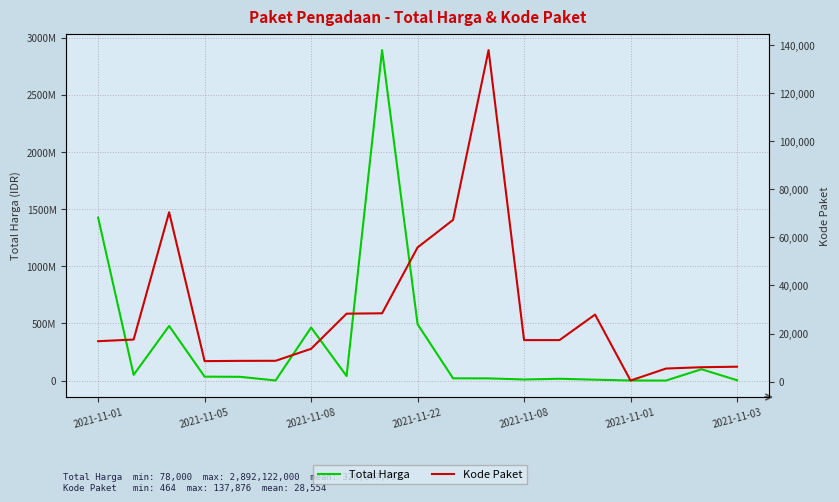

Which series changed the most between 14 and 16?

Total Harga